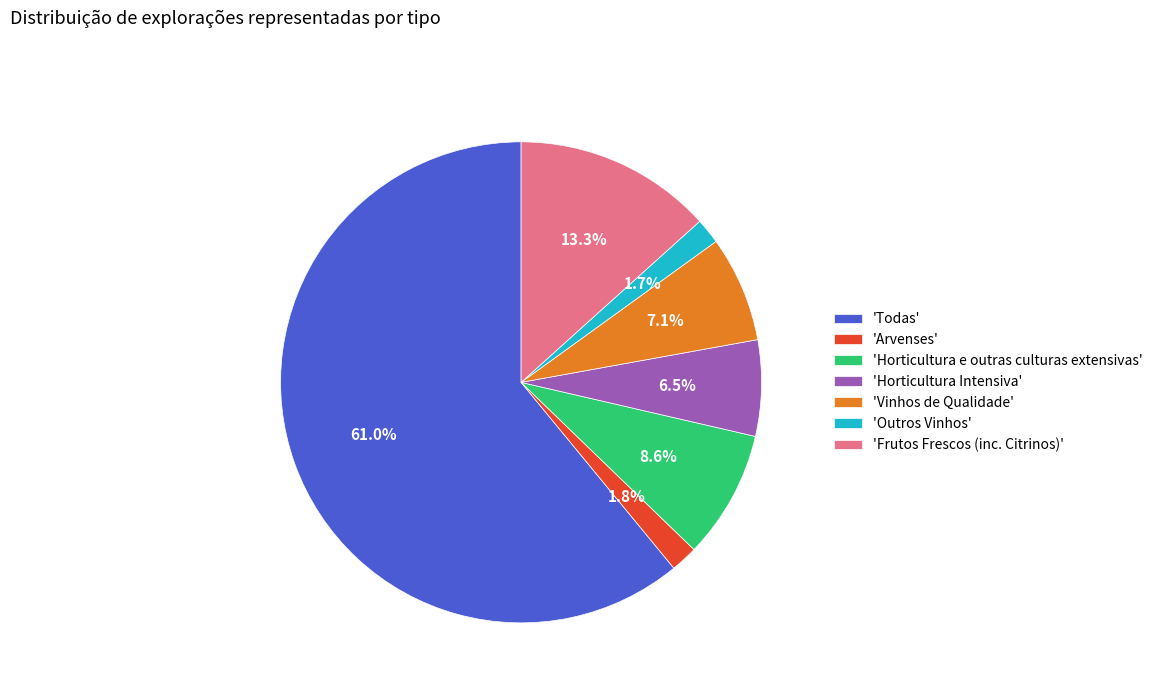

Is there a majority slice in this chart?

Yes